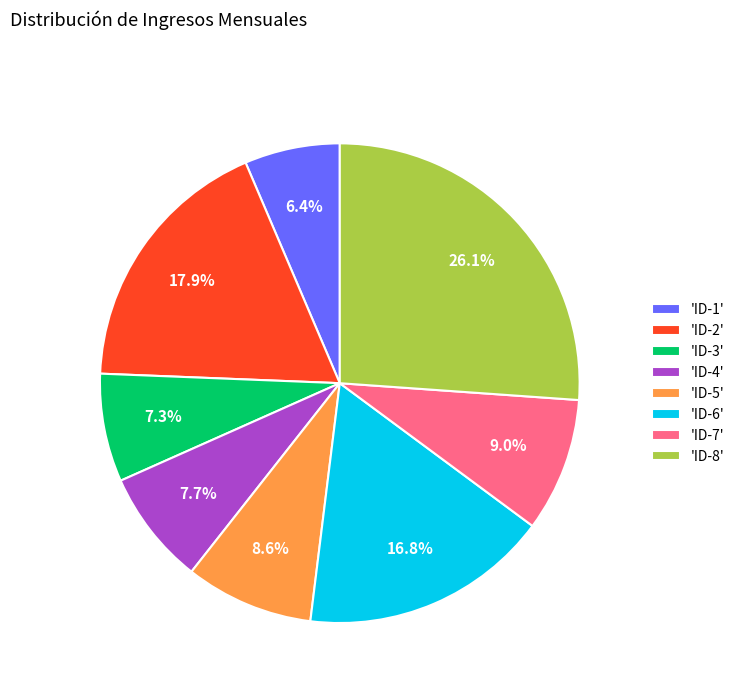

Does any single category account for the majority?

No